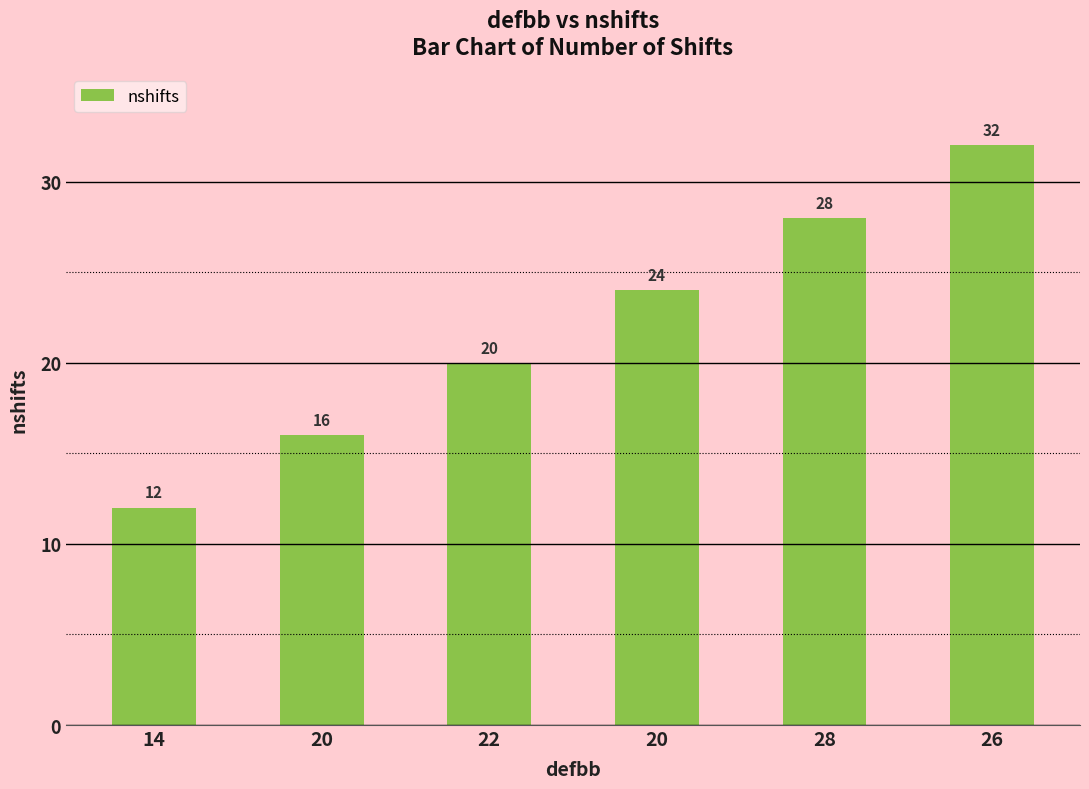

How many bars are there in total?

6